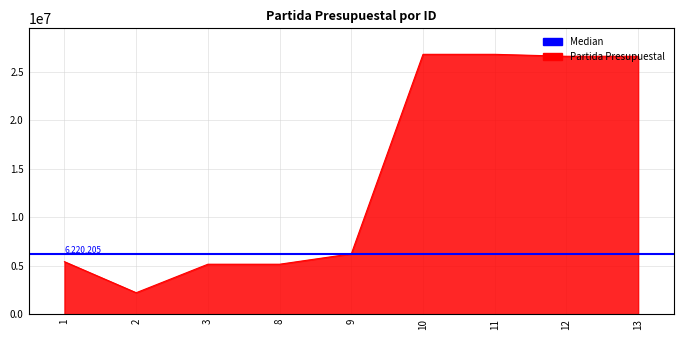

How many data points are less than 6220205?

4